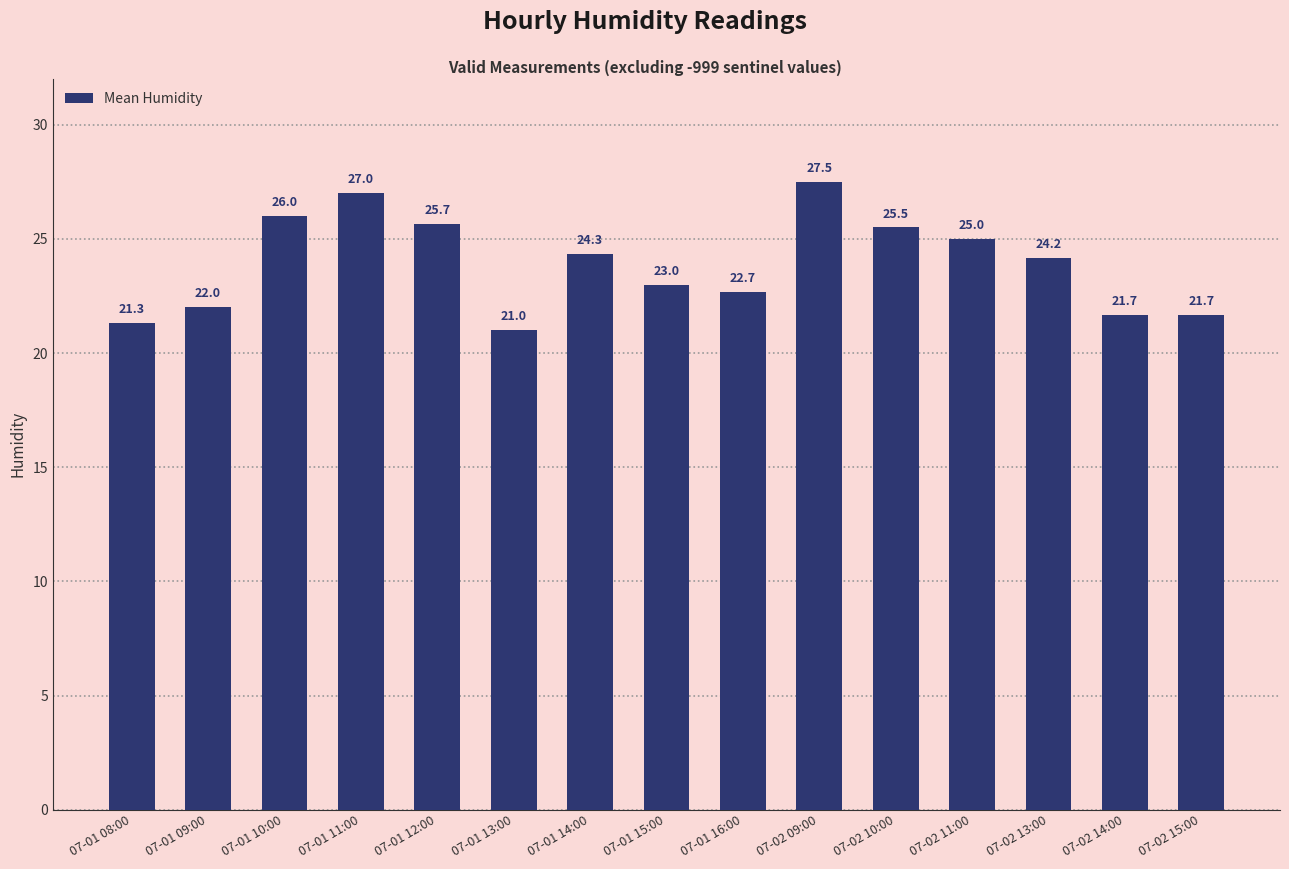

What is the sum of the values at 07-01 11:00 and 07-01 16:00?

49.7